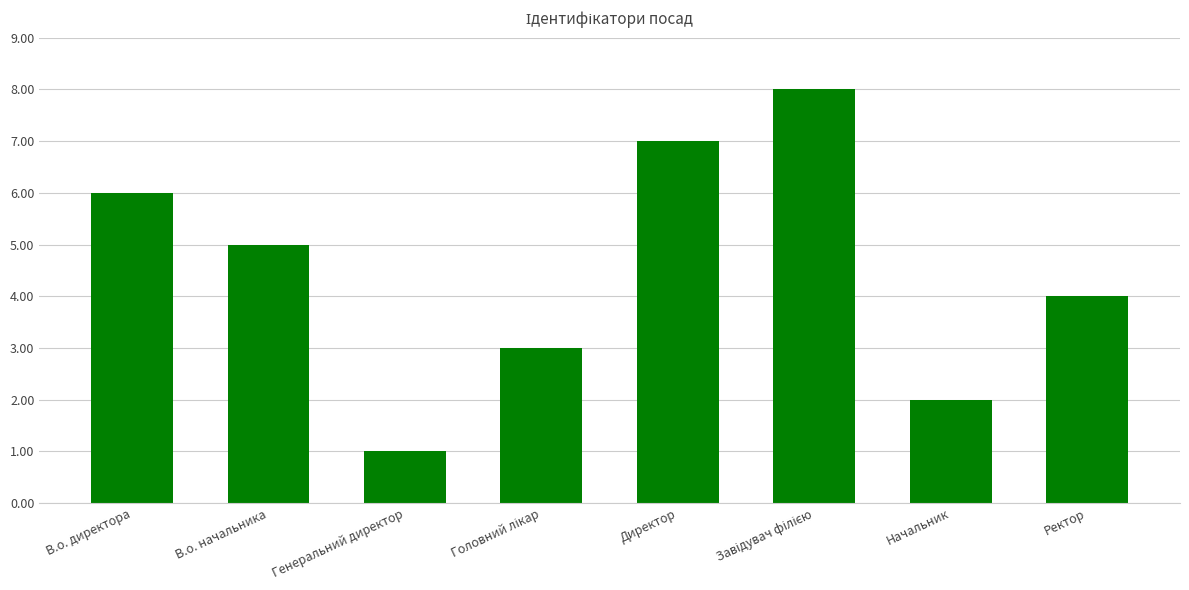

Reading left to right, what are all the values shown in this chart?

6	5	1	3	7	8	2	4